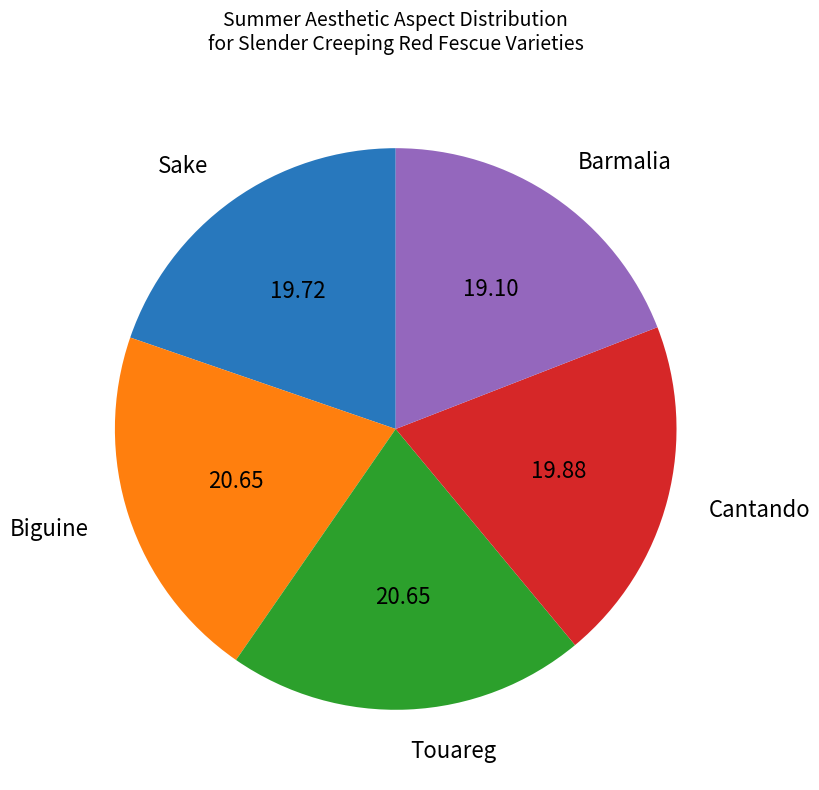

Is there any slice that represents more than half of the pie?

No